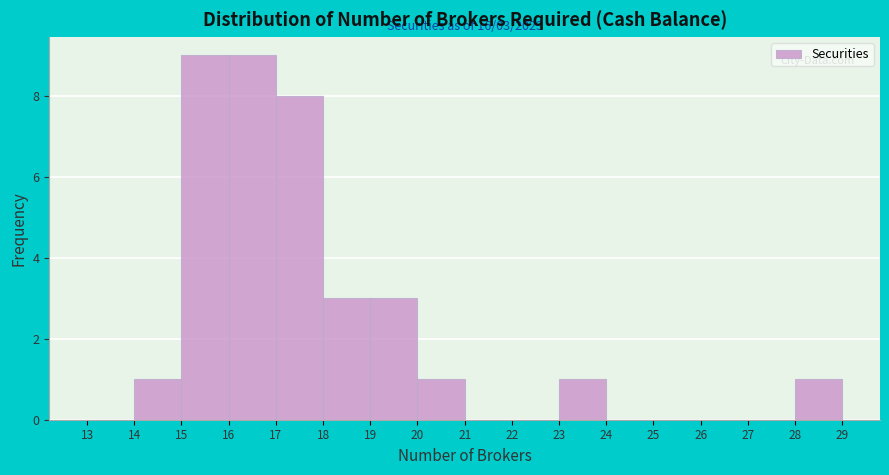

Reading left to right, what are all the values shown in this chart?

13=0	14=1	15=9	16=9	17=8	18=3	19=3	20=1	21=0	22=0	23=1	24=0	25=0	26=0	27=0	28=1